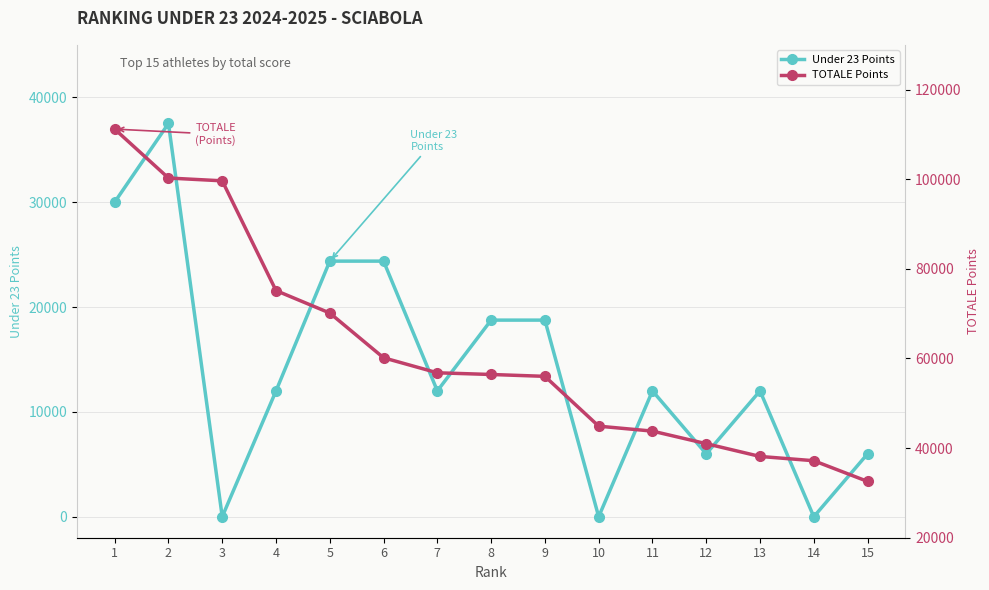

Rank the categories by Under 23 Points value from highest to lowest.

2, 1, 5, 6, 8, 9, 7, 4, 11, 13, 12, 15, 3, 10, 14